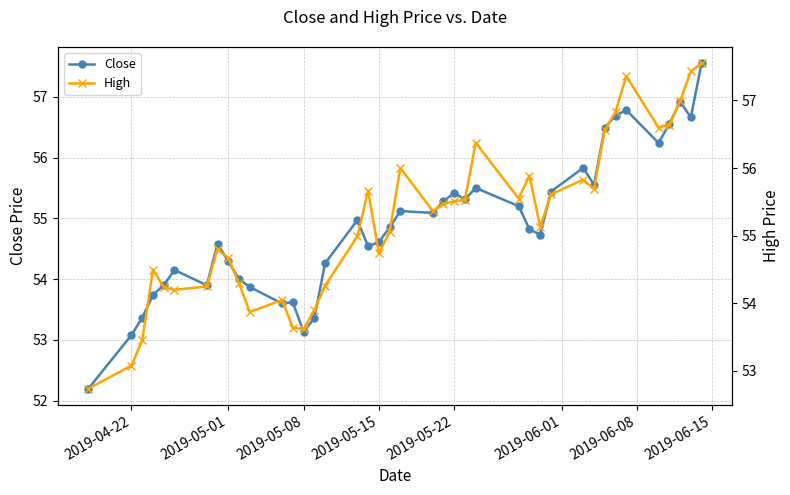

True or false: Close has more than 2 interior local peaks.

True